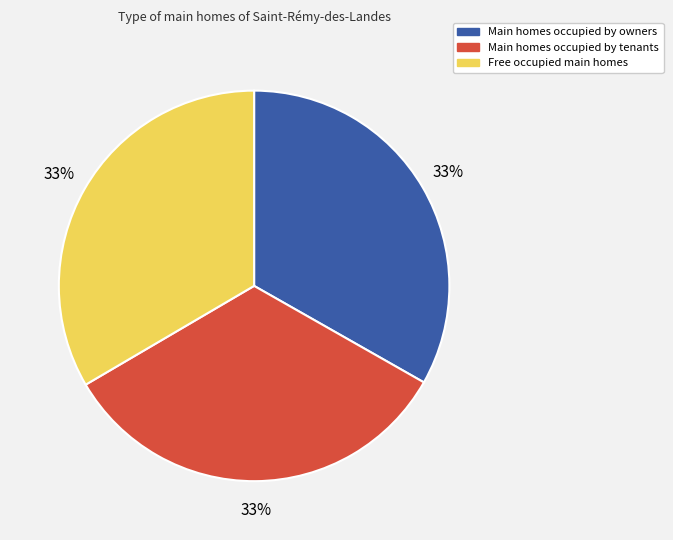

To the nearest percent, what is the average slice percentage?

33%